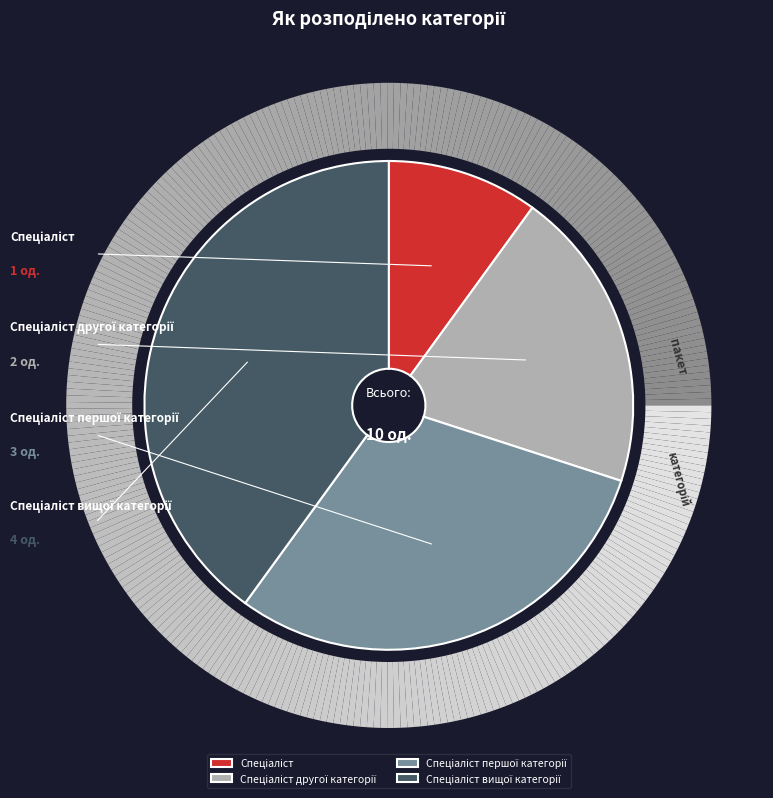

Does Спеціаліст вищої категорії account for over 50% of the chart?

No